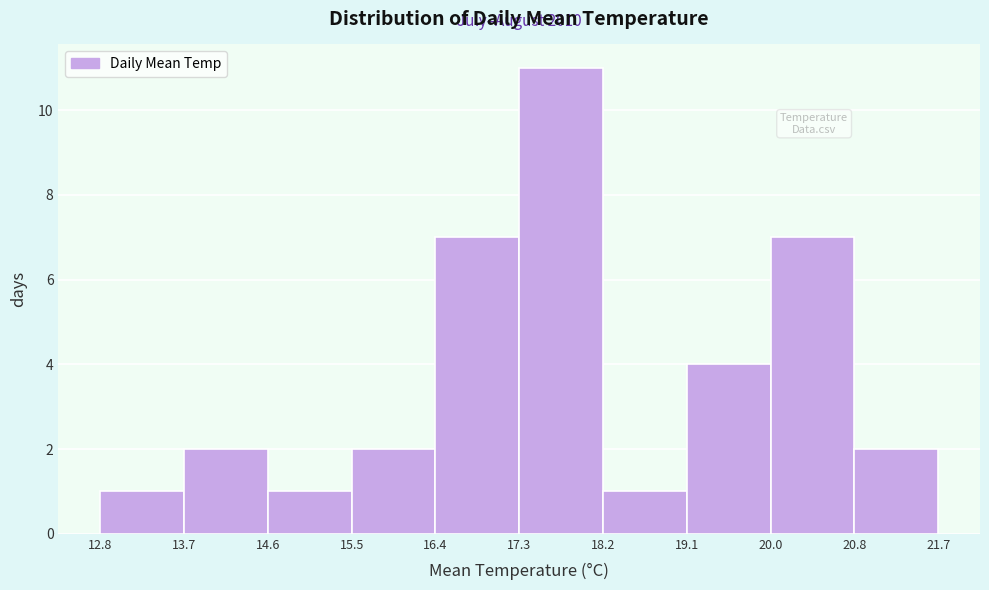

Over which range of the x-axis is the bar tallest?

17.3 to 18.2